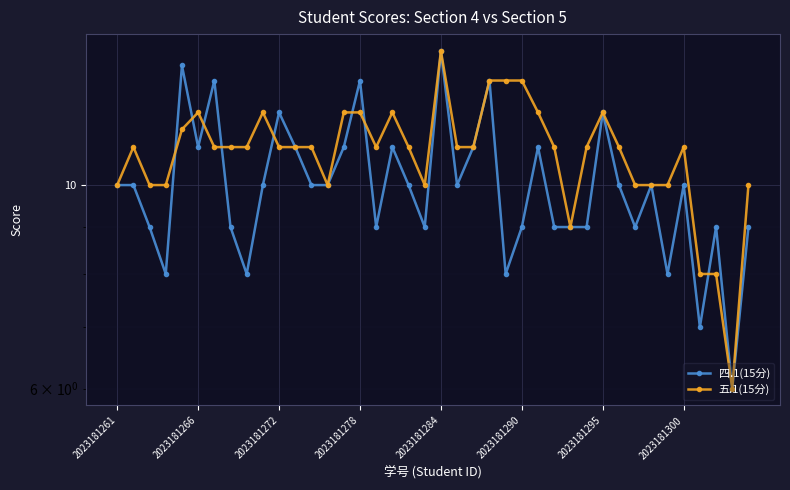

Does the chart display data point markers on the line(s)?

Yes